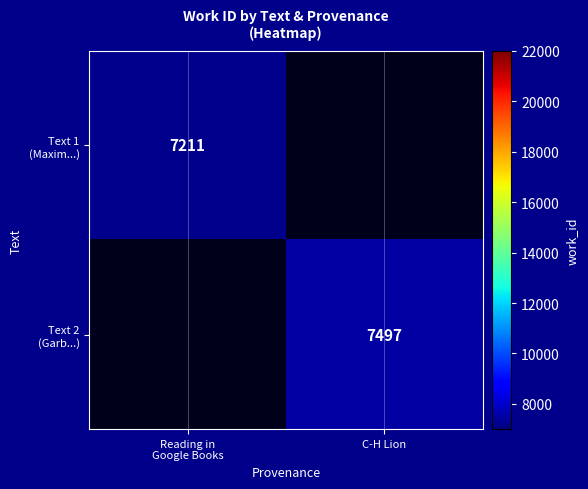

Where is Text 1 (Maxim...) nearest to the value 7211?

Reading in Google Books